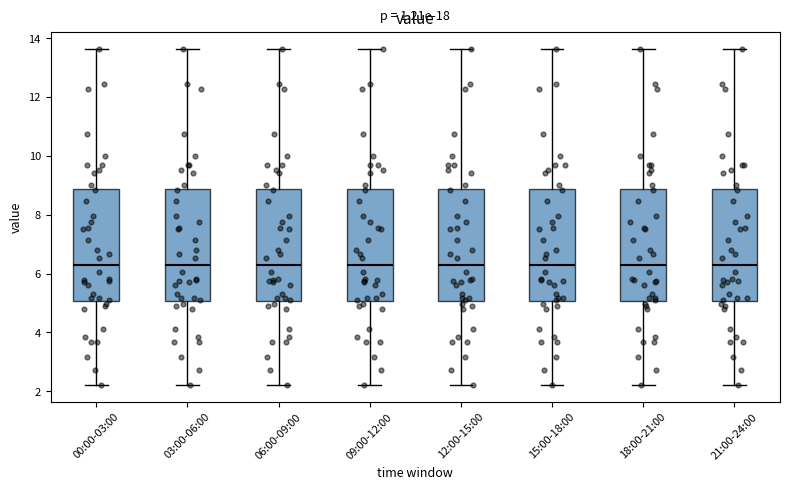

Where does the median line of the box for 21:00-24:00 sit on the y-axis? The values are not printed on the chart, so give them approximately, as read against the axis.

6.2